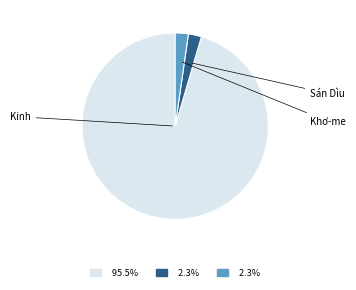

Is there any slice that represents more than half of the pie?

Yes